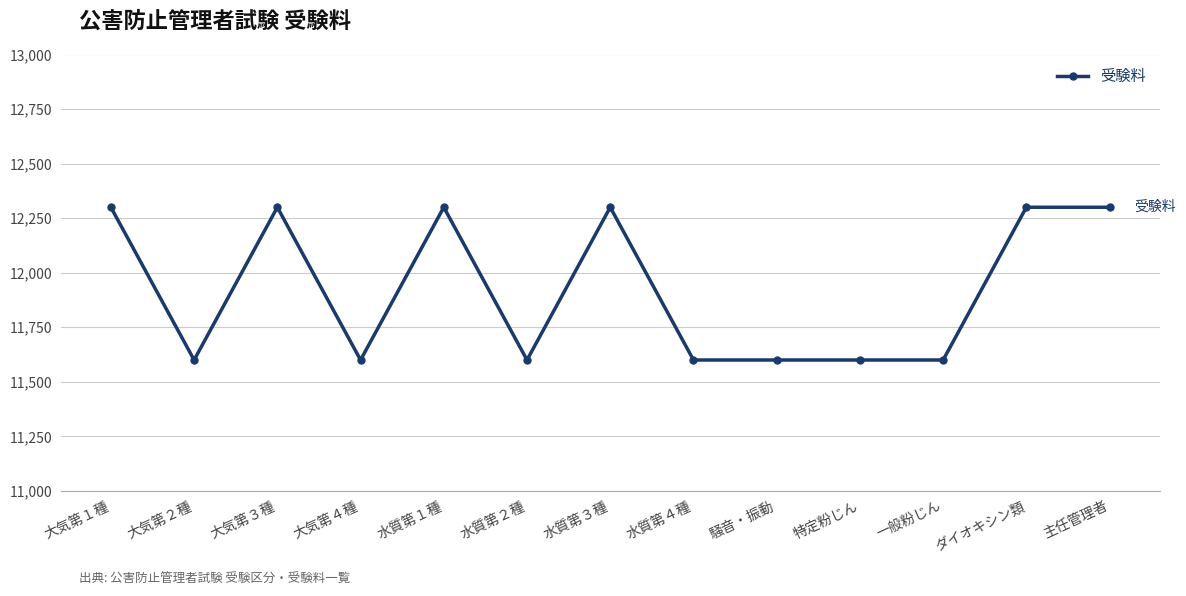

Does the chart have visible grid lines?

Yes